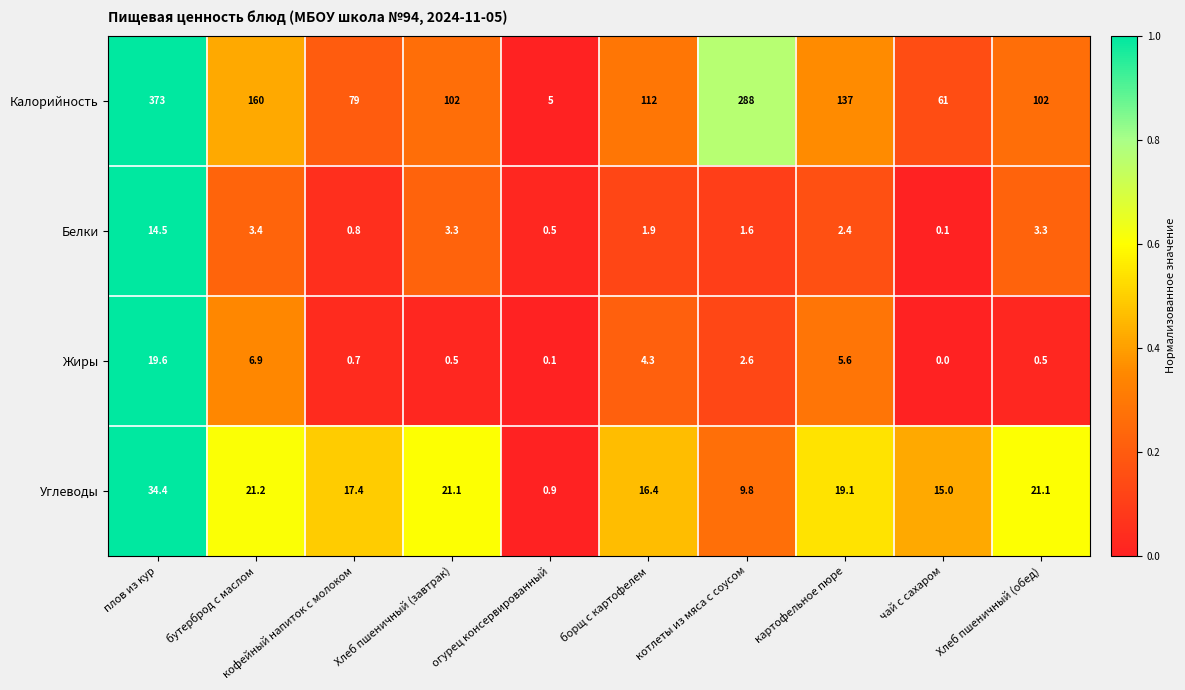

At which category does the chart reach its minimum across all series?

чай с сахаром